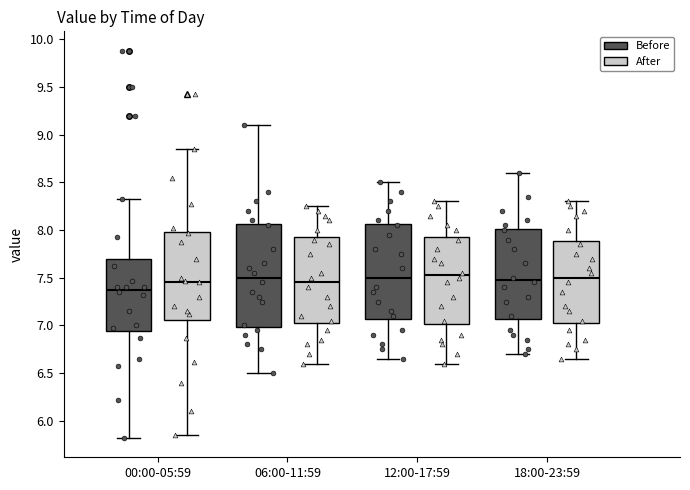

Reading left to right, transcribe this box plot: for each box, give where its median line is, the range the box spans, and where its two whiskers end, as read against the y-axis. The values are not printed on the chart, so give them approximately, as read against the axis.

00:00-05:59 (Before): median 7.40, box 6.95 to 7.70, whiskers 5.80 to 8.30
00:00-05:59 (After): median 7.45, box 7.05 to 8.00, whiskers 5.85 to 8.85
06:00-11:59 (Before): median 7.50, box 7.00 to 8.05, whiskers 6.50 to 9.10
06:00-11:59 (After): median 7.45, box 7.05 to 7.95, whiskers 6.60 to 8.25
12:00-17:59 (Before): median 7.50, box 7.05 to 8.05, whiskers 6.65 to 8.50
12:00-17:59 (After): median 7.55, box 7.00 to 7.95, whiskers 6.60 to 8.30
18:00-23:59 (Before): median 7.50, box 7.05 to 8.00, whiskers 6.70 to 8.60
18:00-23:59 (After): median 7.50, box 7.05 to 7.90, whiskers 6.65 to 8.30